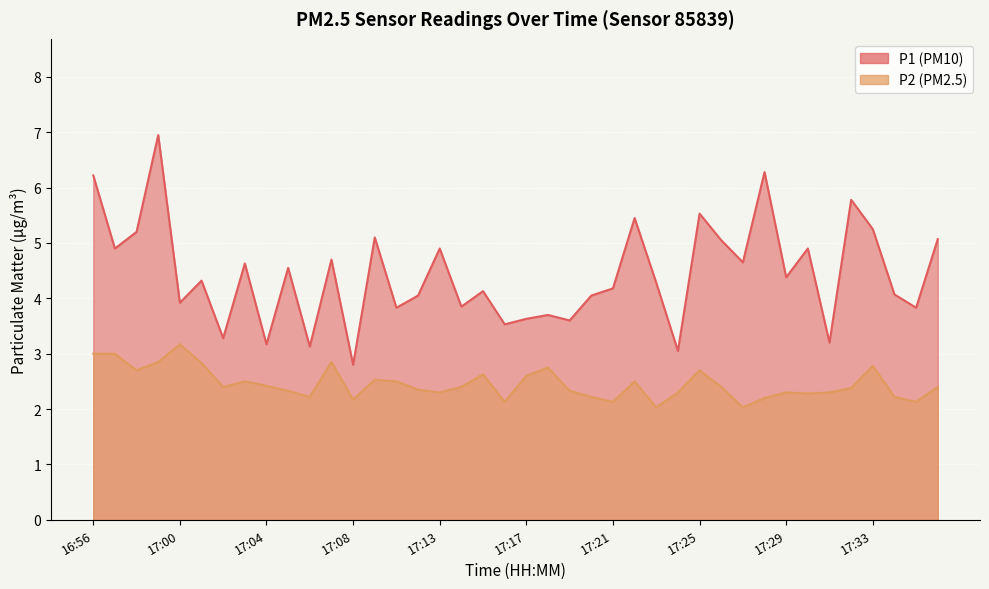

Is it true that P2 equals 2.7 at 17:25?

True